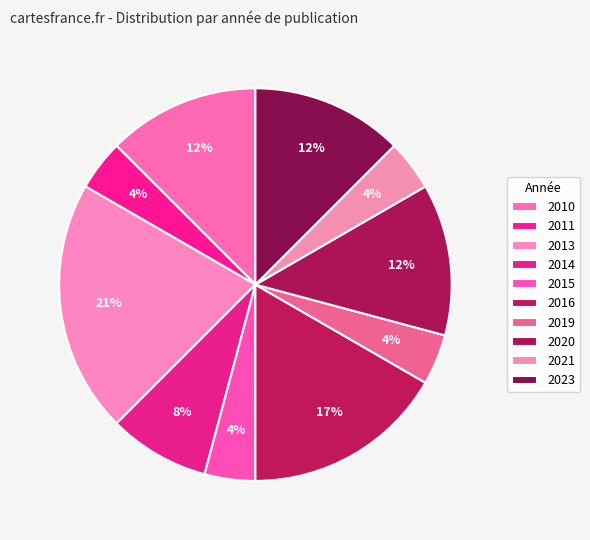

Does 2013 represent more than half of the total?

No